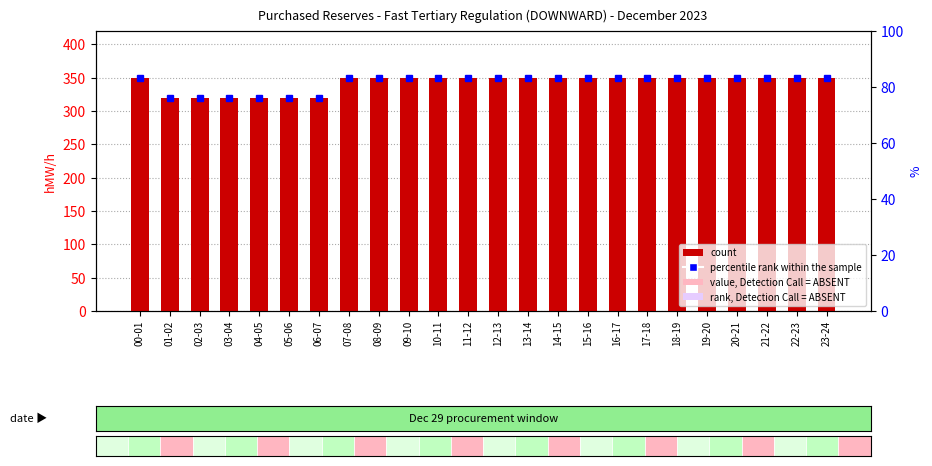

How many data points does each series have?

24